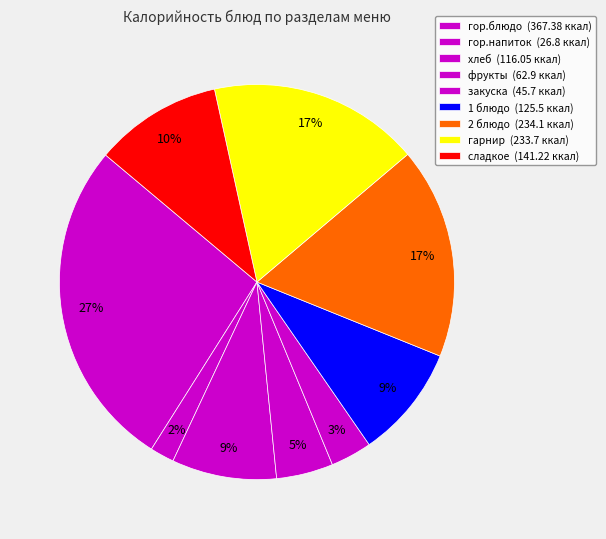

Rank the categories by value from lowest to highest.

гор.напиток, закуска, фрукты, хлеб, 1 блюдо, сладкое, гарнир, 2 блюдо, гор.блюдо